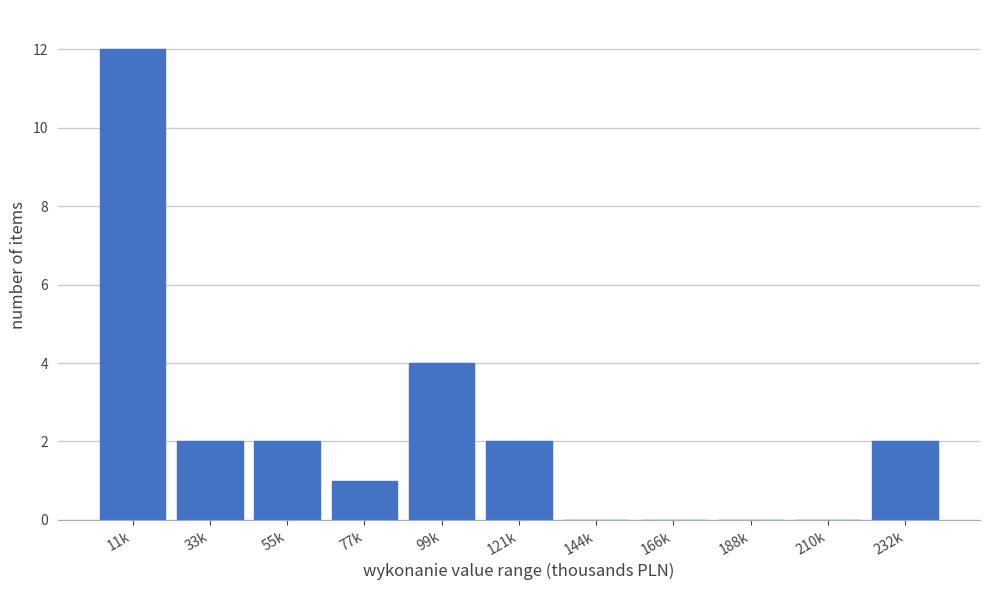

Reading right to left, what are all the values shown in this chart?

232k=2	210k=0	188k=0	166k=0	144k=0	121k=2	99k=4	77k=1	55k=2	33k=2	11k=12